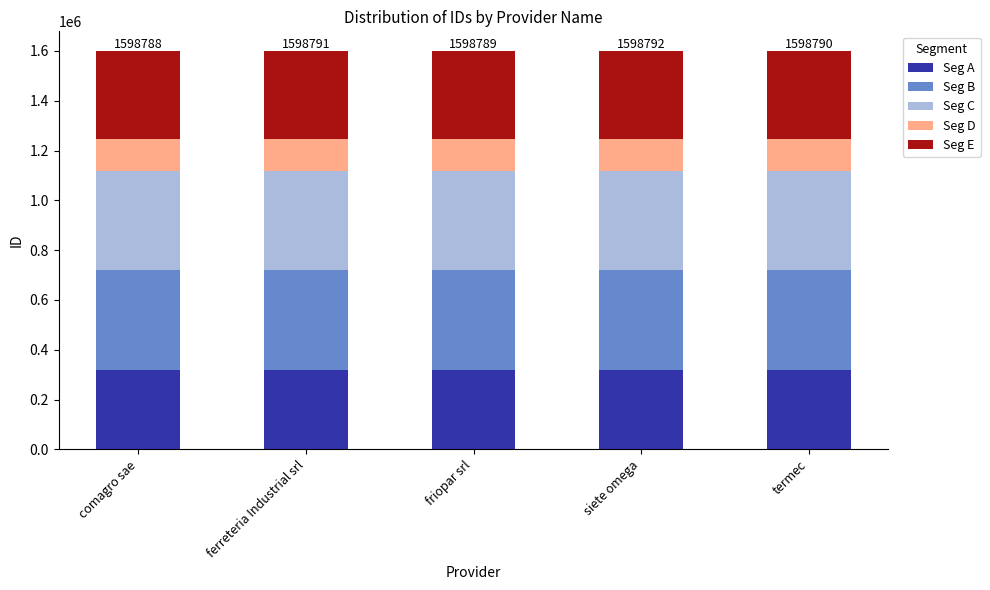

How many bars are there in total?

5